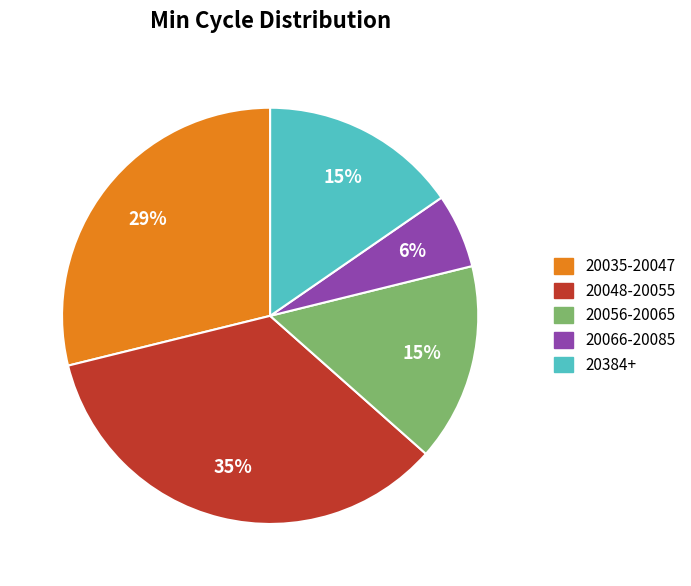

To the nearest percent, what is the average slice percentage?

20%